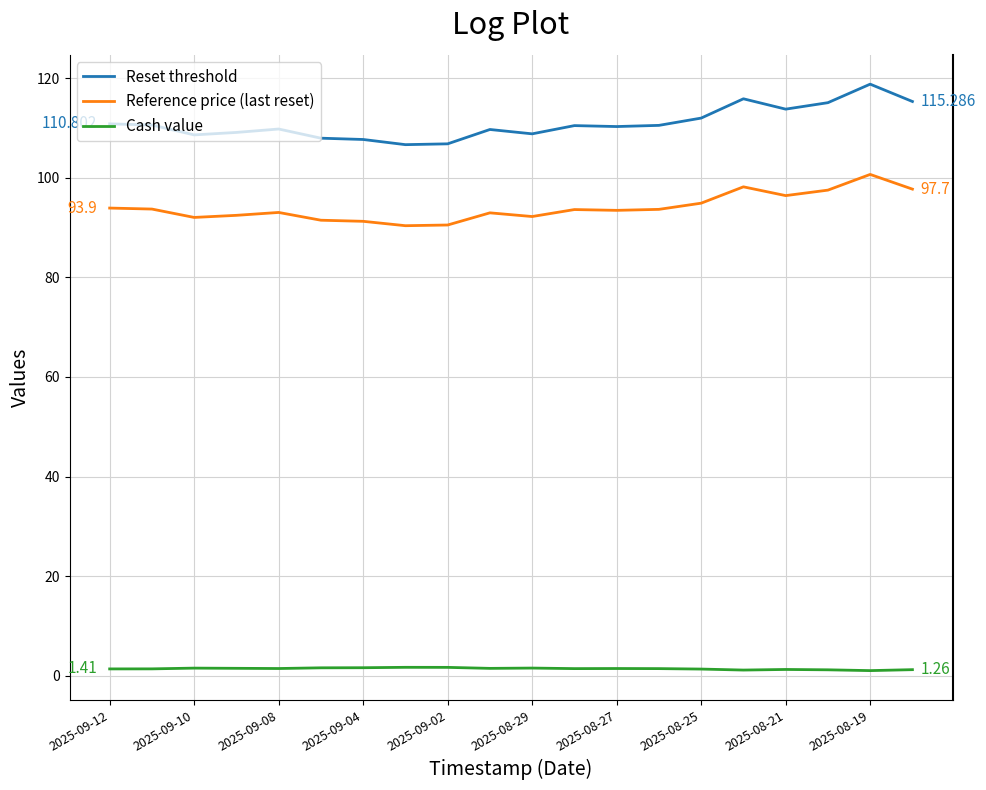

Which series has the widest spread of values?

Reset threshold